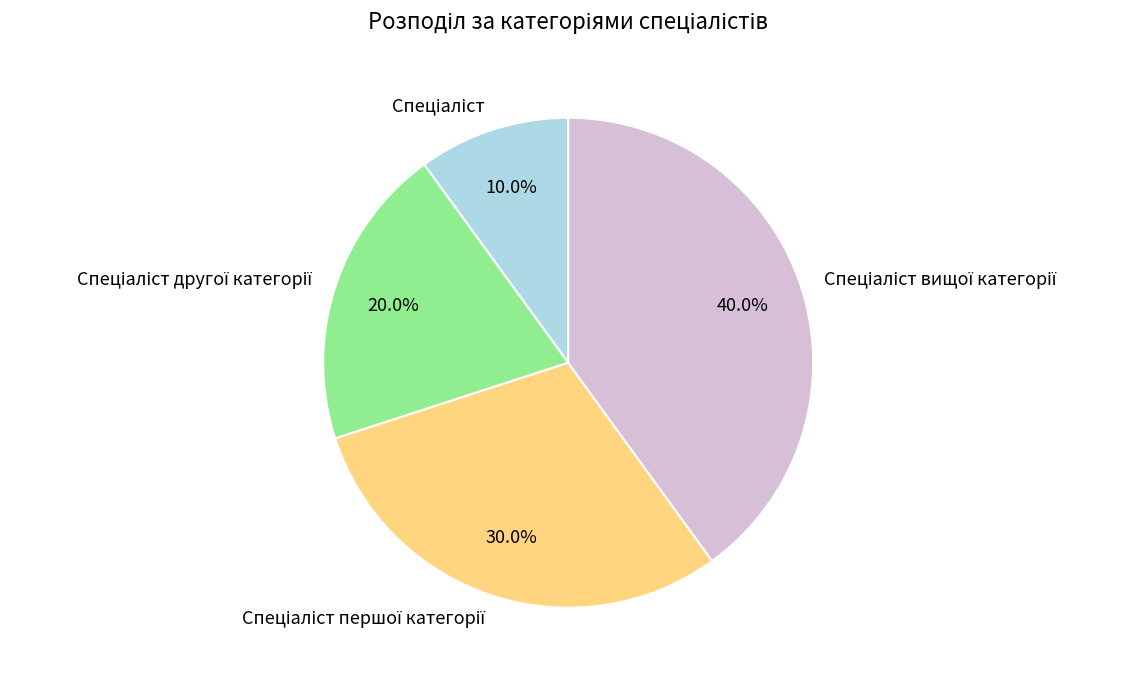

Is there any slice that represents more than half of the pie?

No